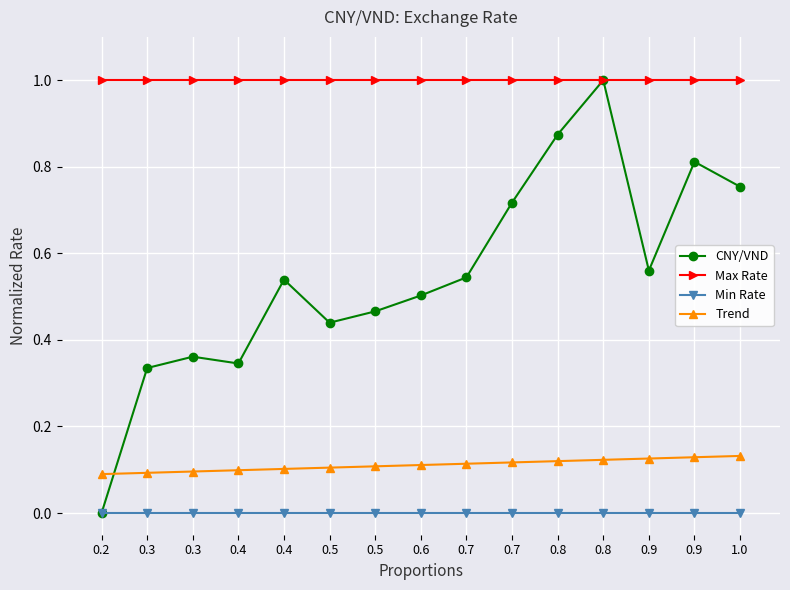

True or false: Max Rate and Trend cross at least once.

False